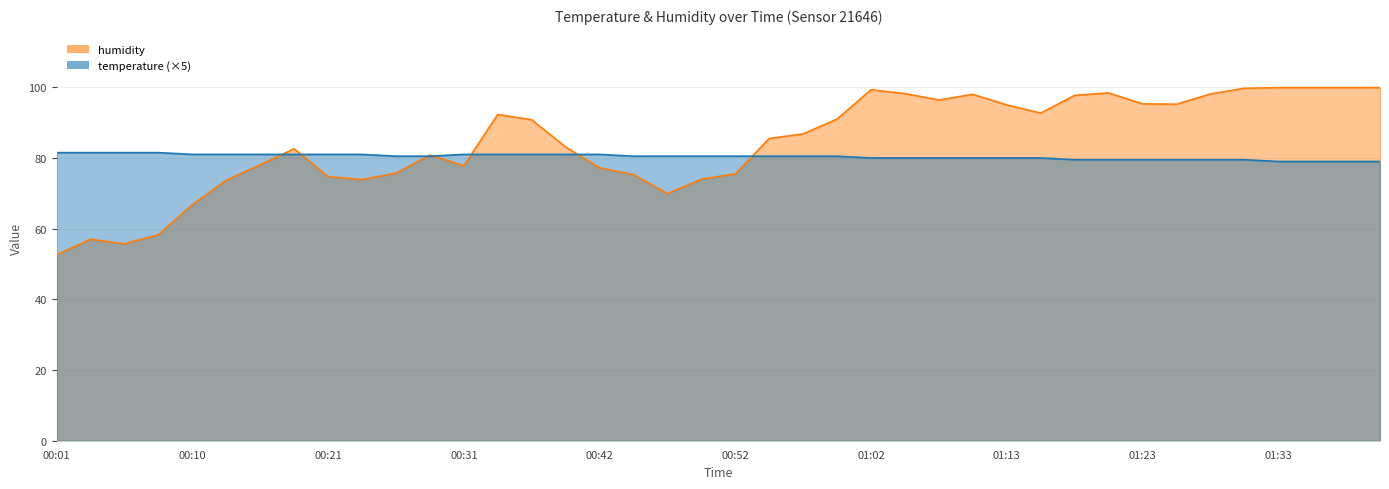

What is the total value across all series at 00:13?

154.7